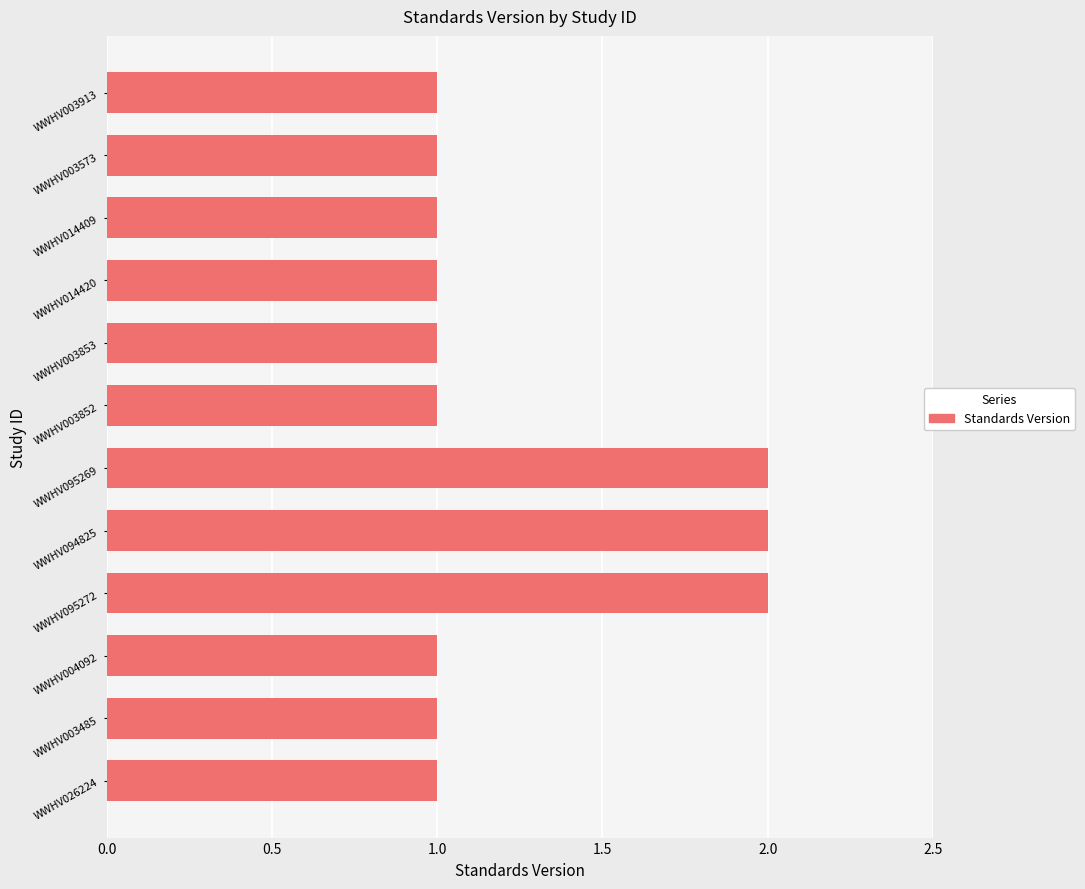

True or false: the data shows 1 at WWHV003852.

True